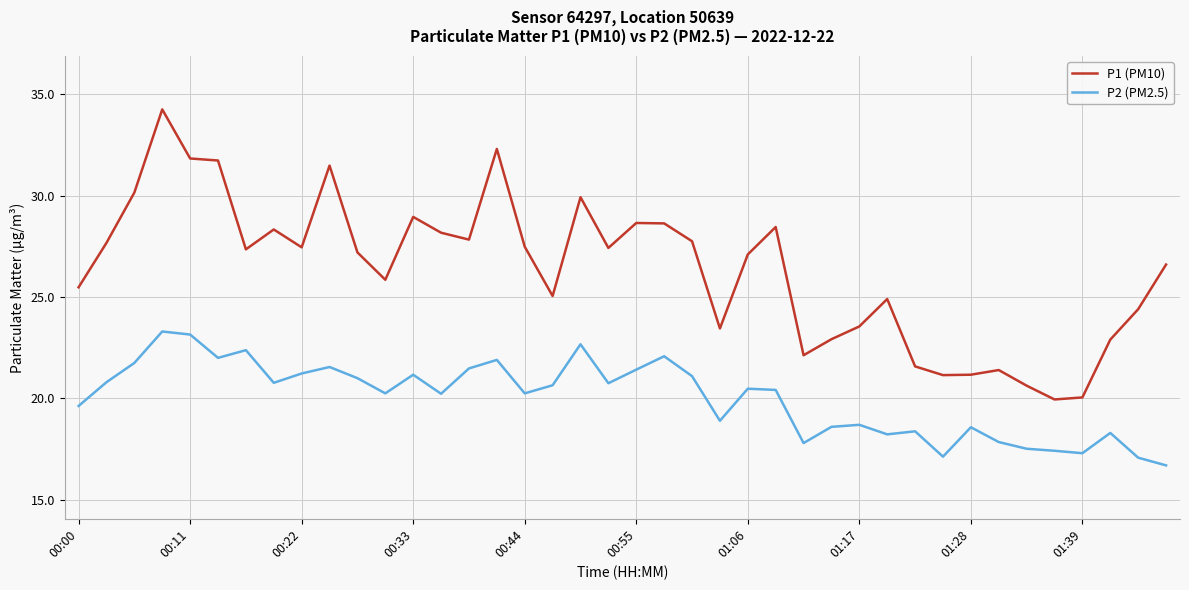

True or false: P1 (PM10) and P2 (PM2.5) intersect in this chart.

False